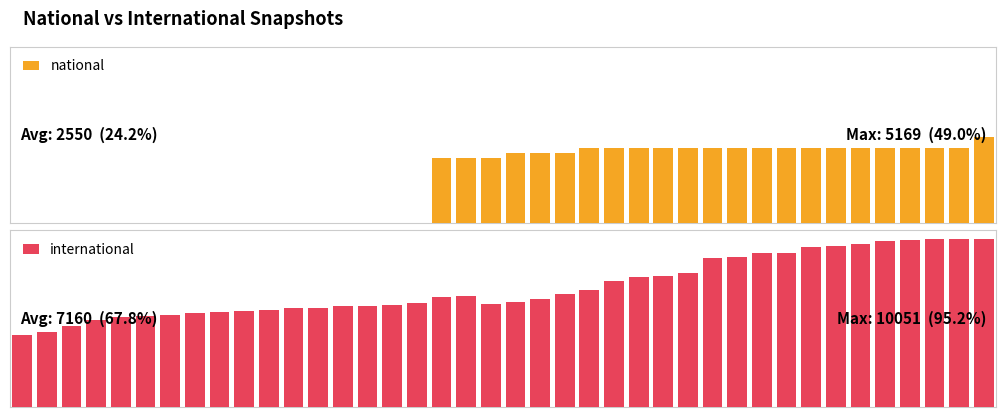

Which series has the largest total across all categories?

international